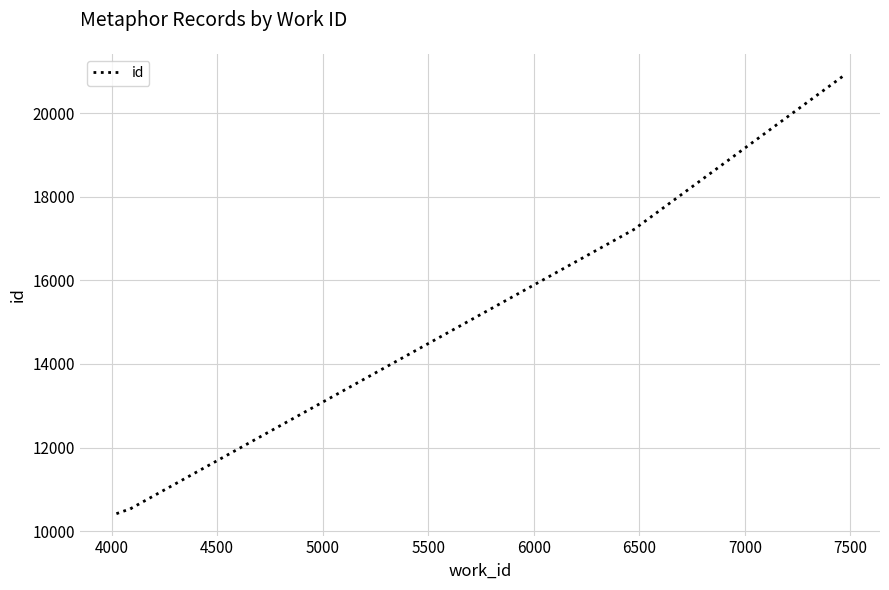

The value at 5000 is 14732. True or false?

False